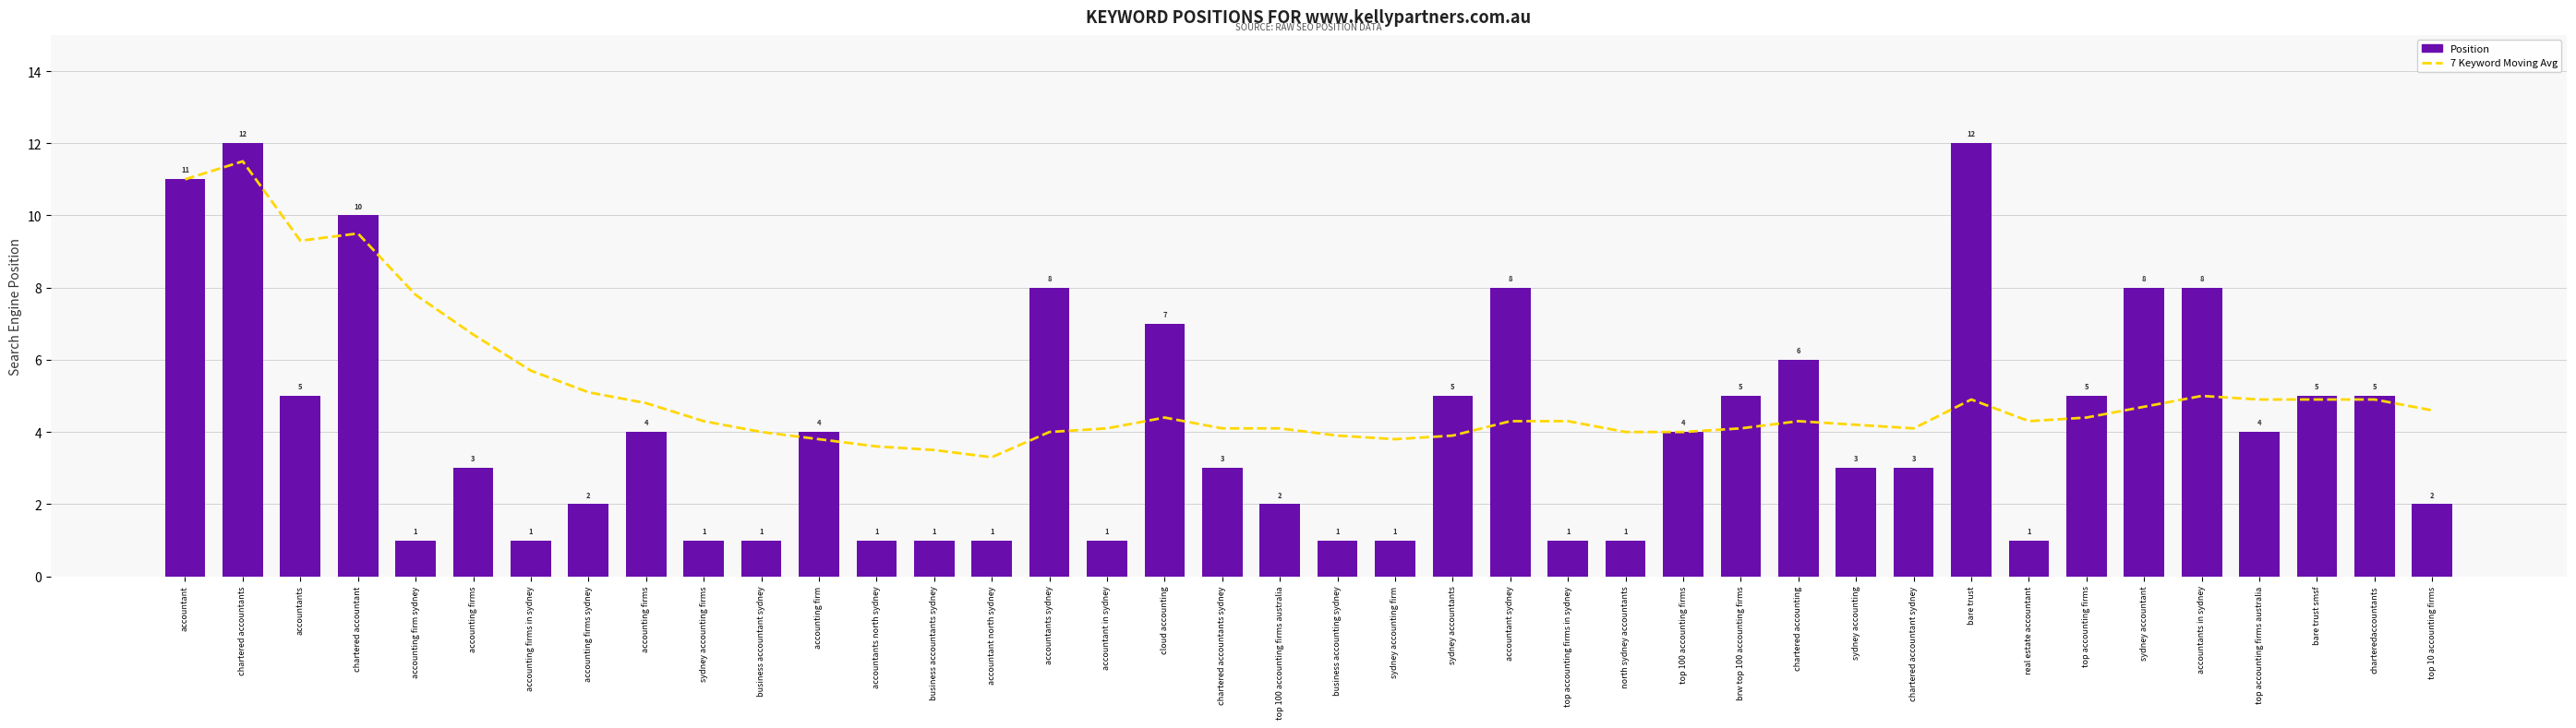

Reading left to right, transcribe all the data shown in this chart.

7 Keyword Moving Avg: 11.0	11.5	9.3	9.5	7.8	6.7	5.7	5.1	4.8	4.3	4.0	3.8	3.6	3.5	3.3	4.0	4.1	4.4	4.1	4.1	3.9	3.8	3.9	4.3	4.3	4.0	4.0	4.1	4.3	4.2	4.1	4.9	4.3	4.4	4.7	5.0	4.9	4.9	4.9	4.6
Position: 11.0	12.0	5.0	10.0	1.0	3.0	1.0	2.0	4.0	1.0	1.0	4.0	1.0	1.0	1.0	8.0	1.0	7.0	3.0	2.0	1.0	1.0	5.0	8.0	1.0	1.0	4.0	5.0	6.0	3.0	3.0	12.0	1.0	5.0	8.0	8.0	4.0	5.0	5.0	2.0